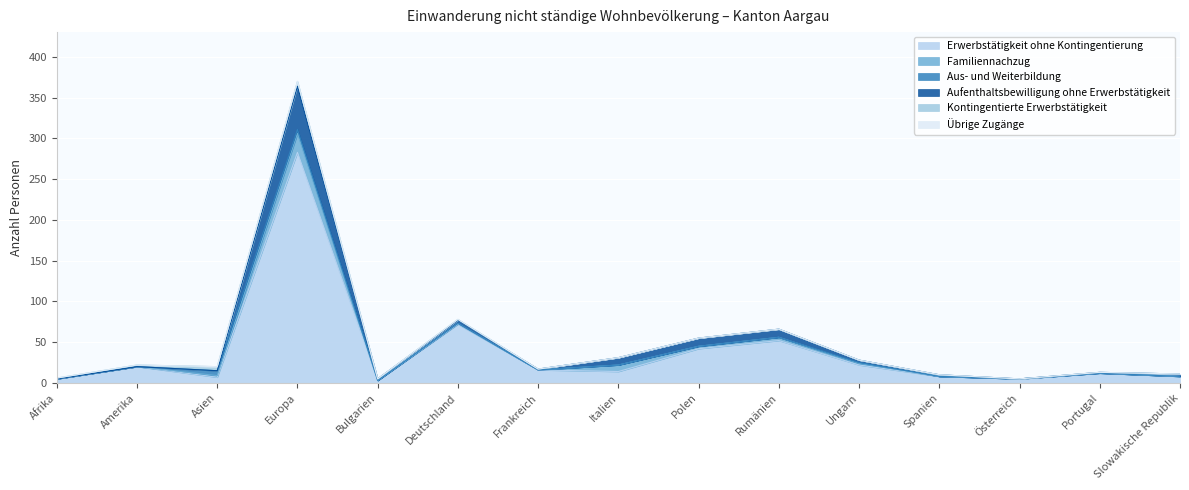

List the series in order of their peak value, highest first.

Erwerbstätigkeit ohne Kontingentierung, Aufenthaltsbewilligung ohne Erwerbstätigkeit, Familiennachzug, Aus- und Weiterbildung, Kontingentierte Erwerbstätigkeit, Übrige Zugänge